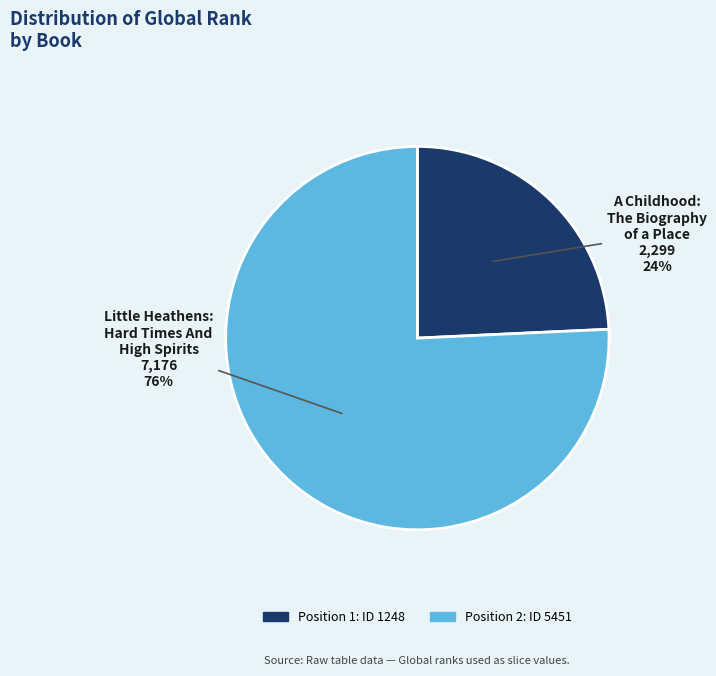

What percentage is the Little Heathens: Hard Times And High Spirits slice, to the nearest percent?

76%